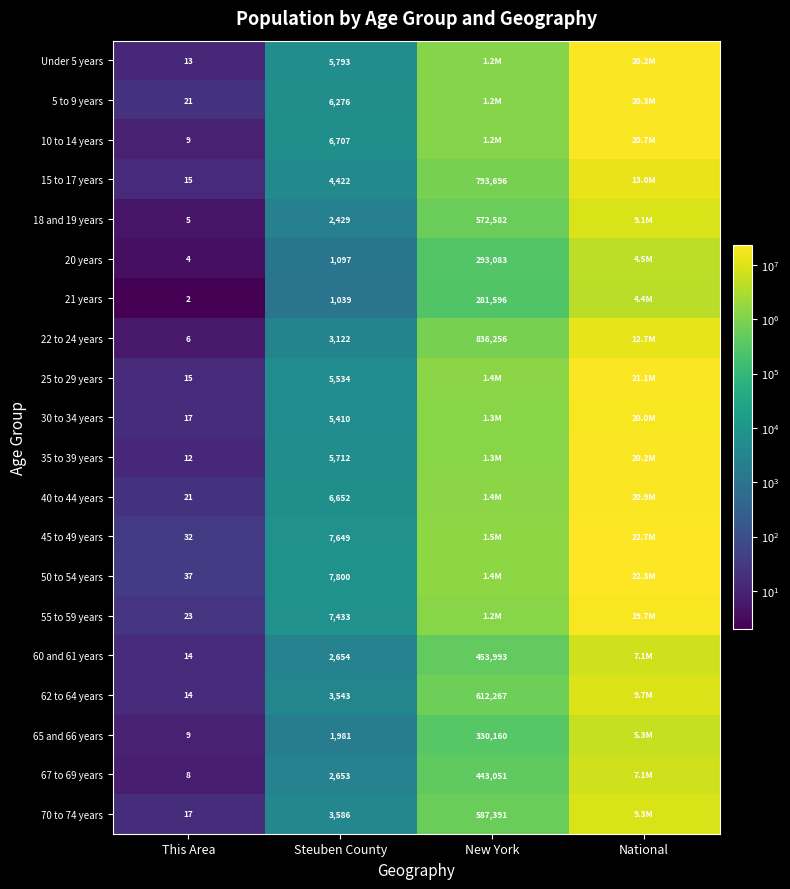

The value of 70 to 74 years at Steuben County is 1087. True or false?

False